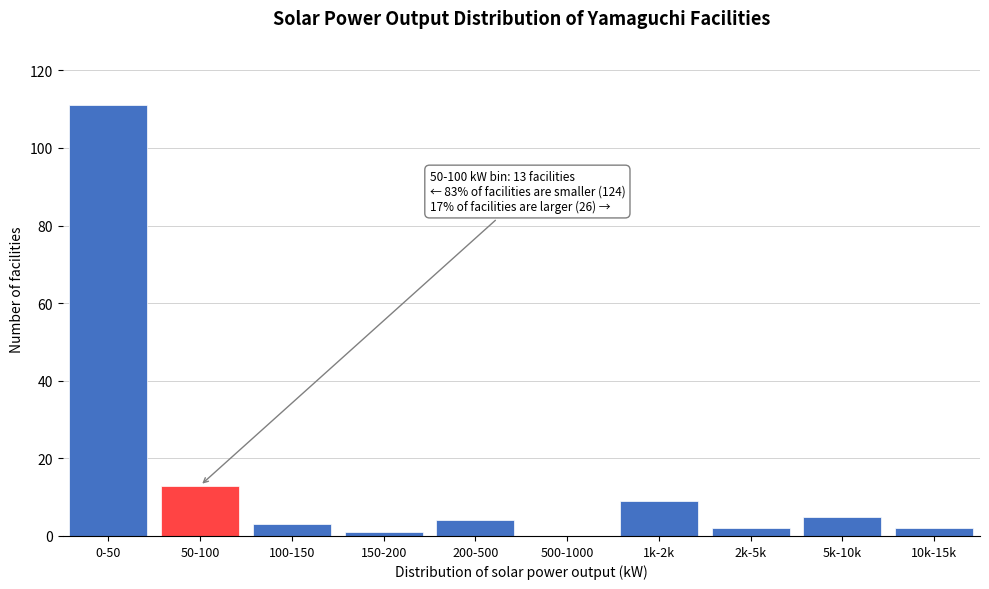

Reading left to right, transcribe all the data shown in this chart.

0-50=111	50-100=13	100-150=3	150-200=1	200-500=4	500-1000=0	1k-2k=9	2k-5k=2	5k-10k=5	10k-15k=2